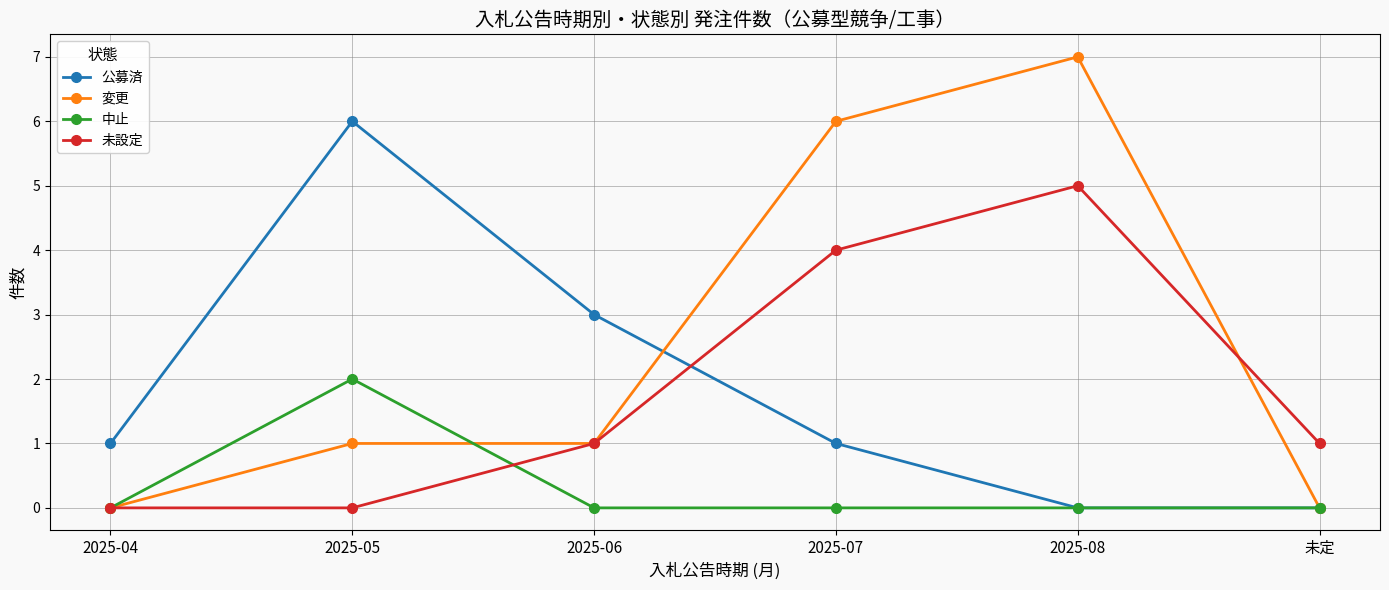

How many lines are shown in the chart?

4